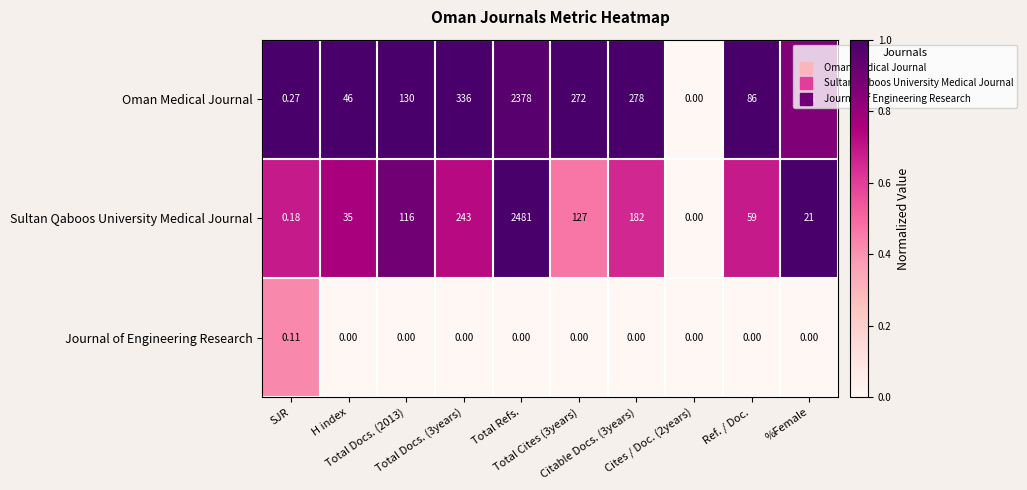

How many series are shown in this chart?

3